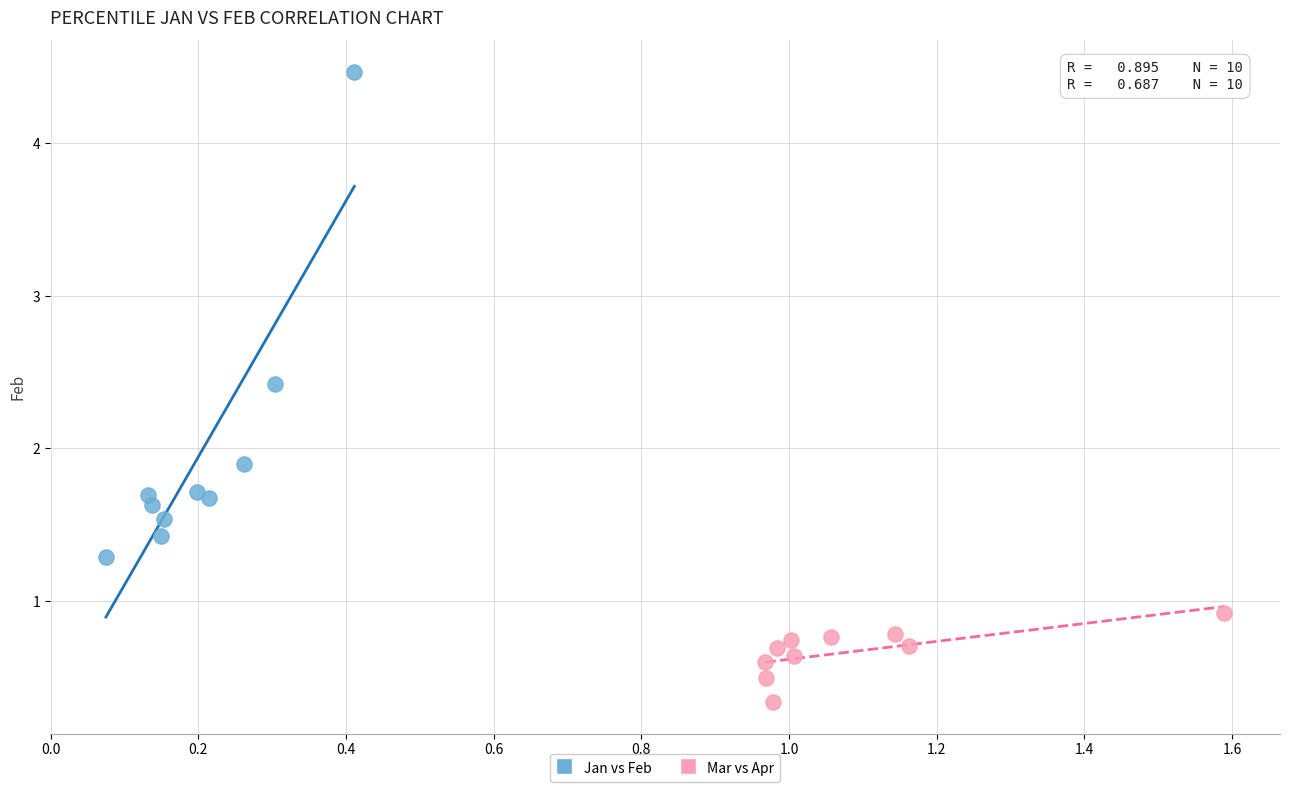

Which series contains the highest Y value?

Jan vs Feb